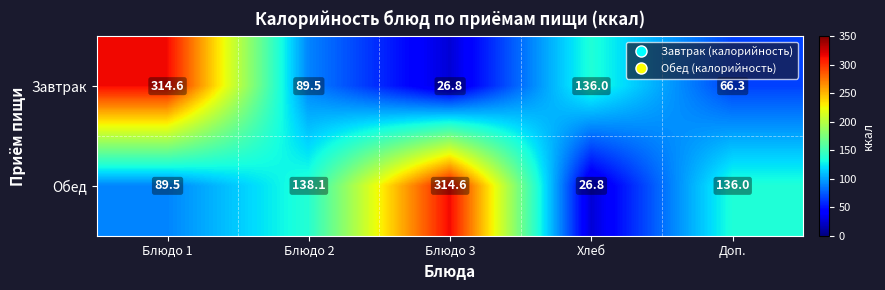

What is the approximate value of Обед at Хлеб?

26.8